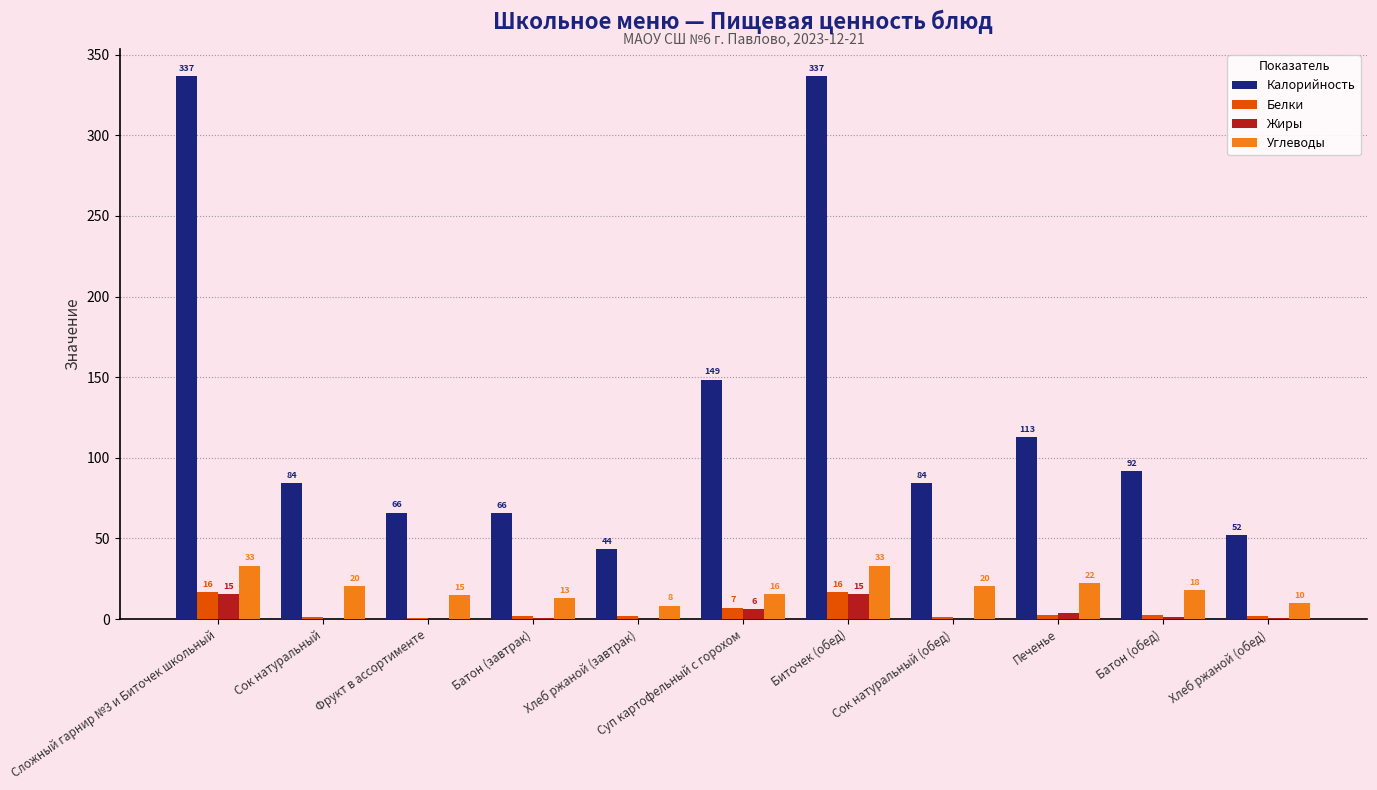

Is the value of Жиры at Хлеб ржаной (завтрак) greater than the value of Белки at Батон (завтрак)?

No